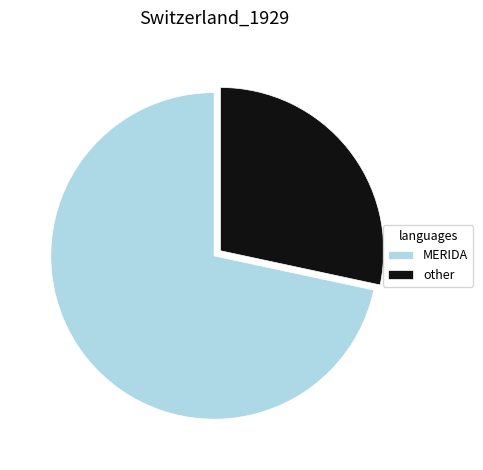

Combined, do MERIDA and other account for over 50%?

Yes